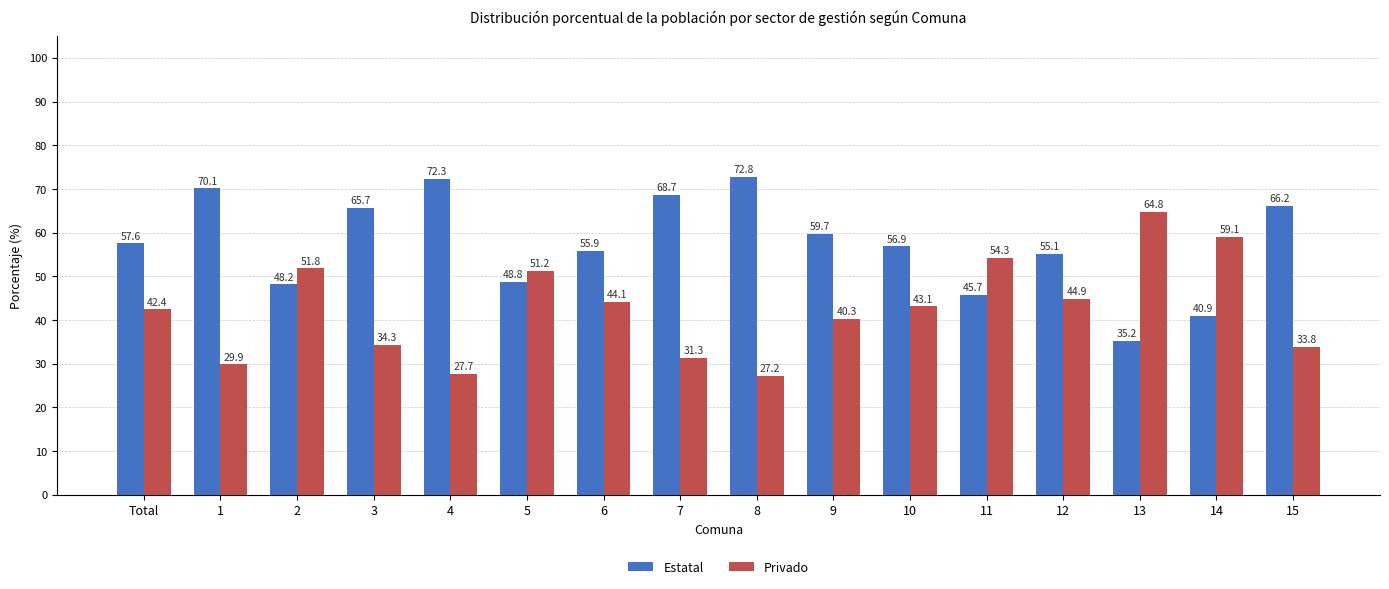

Rank the series at 11 from highest to lowest value.

Privado, Estatal